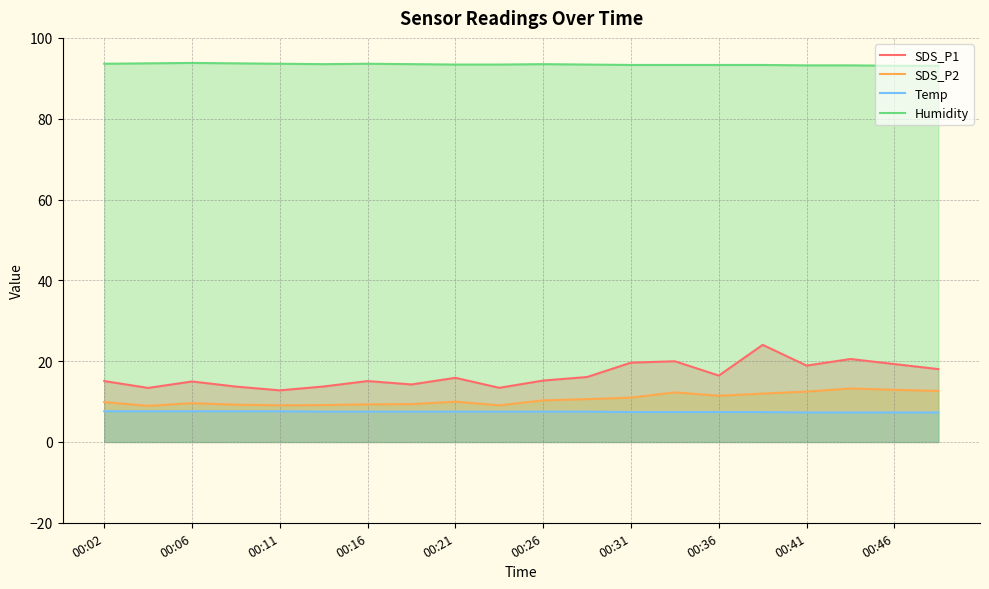

What is the difference between the second highest and minimum values in the Temp series?

0.3